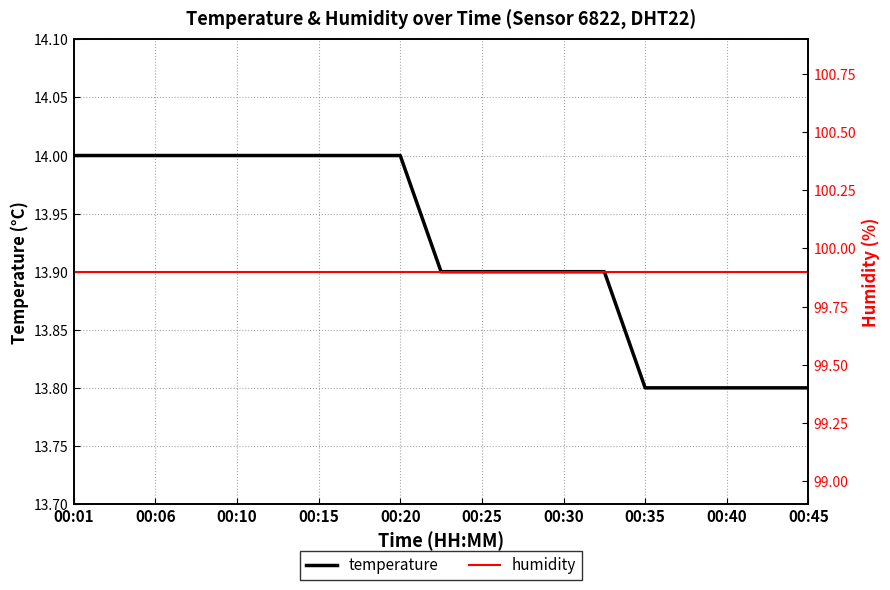

Is it true that temperature equals 14.0 at 00:15?

True